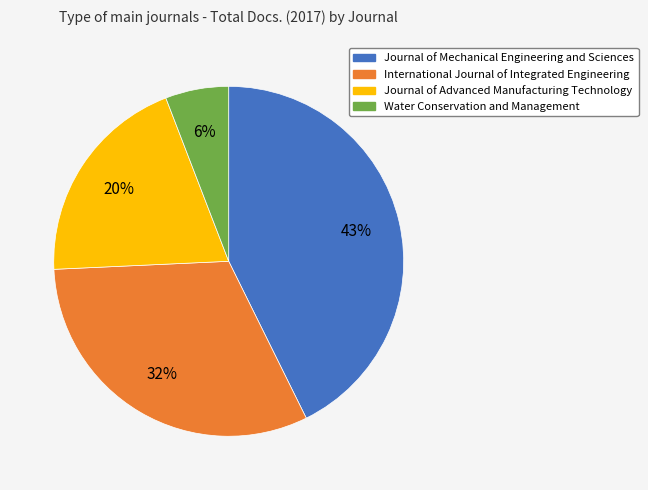

The Water Conservation and Management slice represents 16% of the pie. True or false?

False